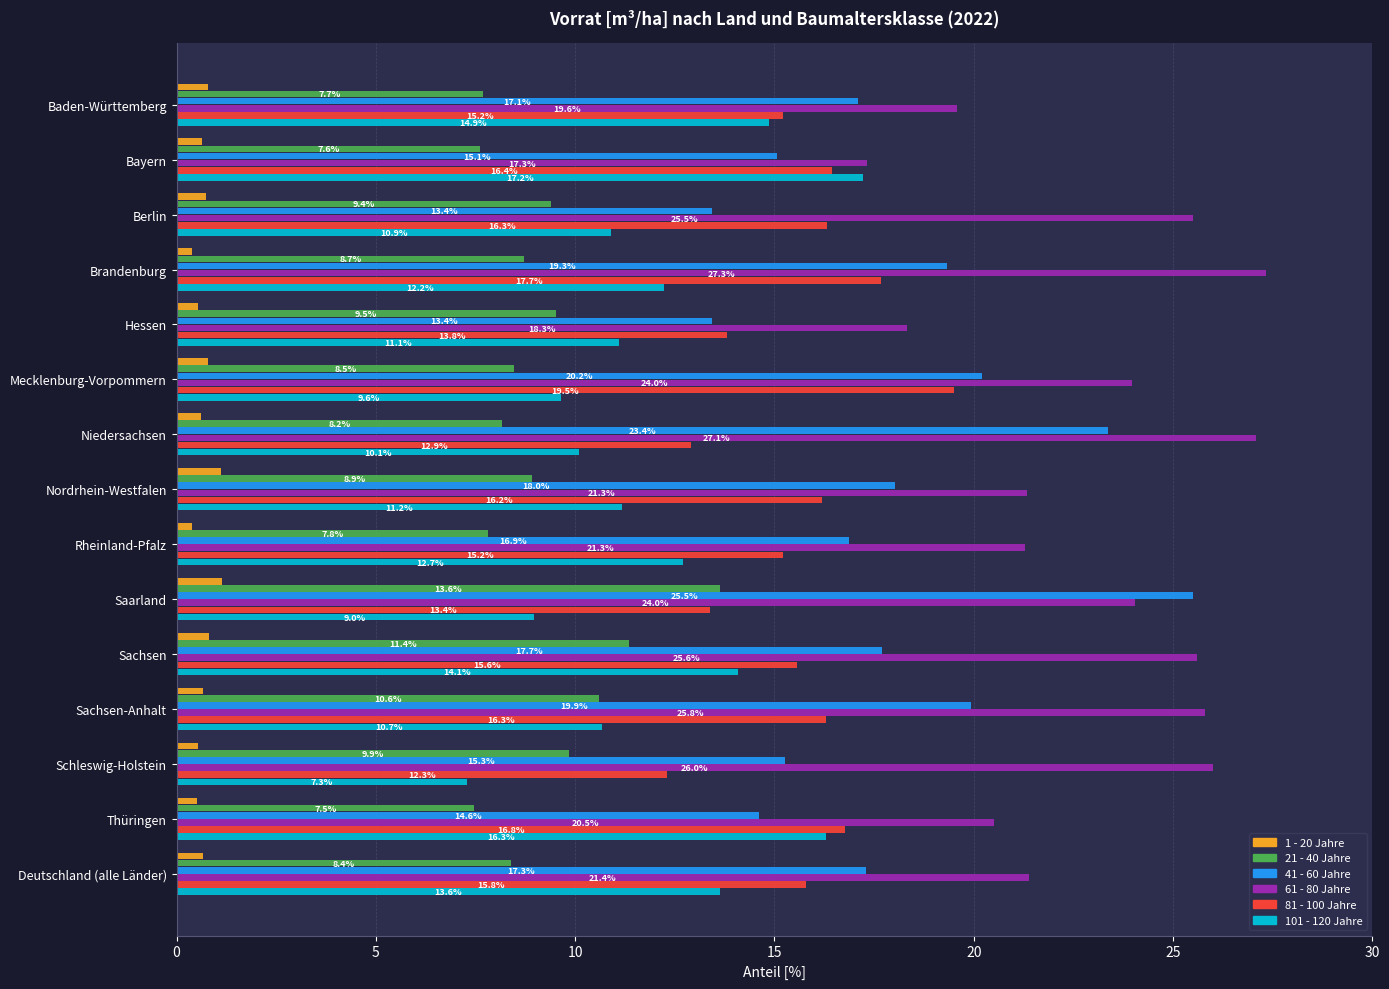

Is it true that 81 - 100 Jahre equals 15.2 at Rheinland-Pfalz?

True